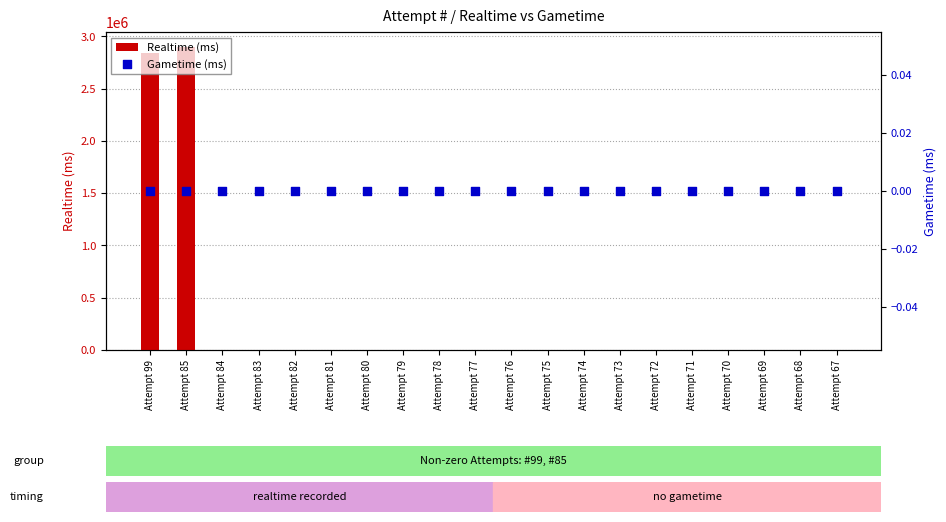

At how many categories does at least one series exceed 566552?

2